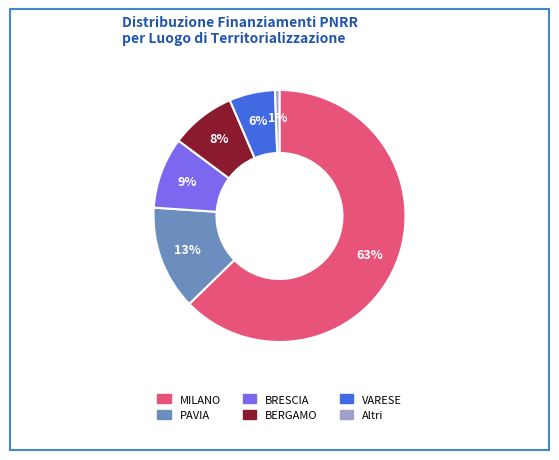

How many segments does this pie chart have?

6